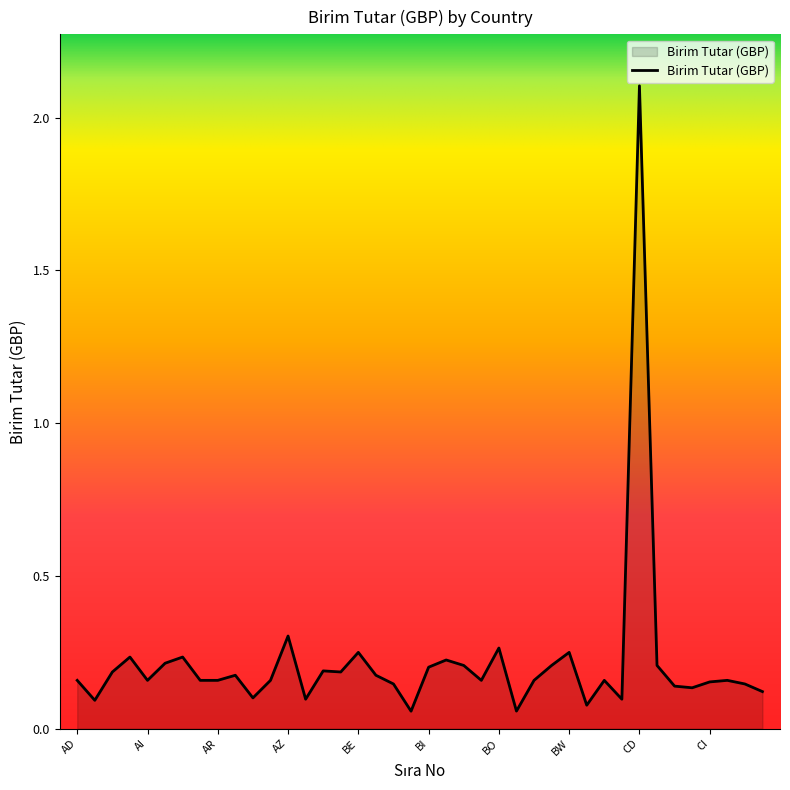

What is the difference between the maximum and minimum values?

2.0